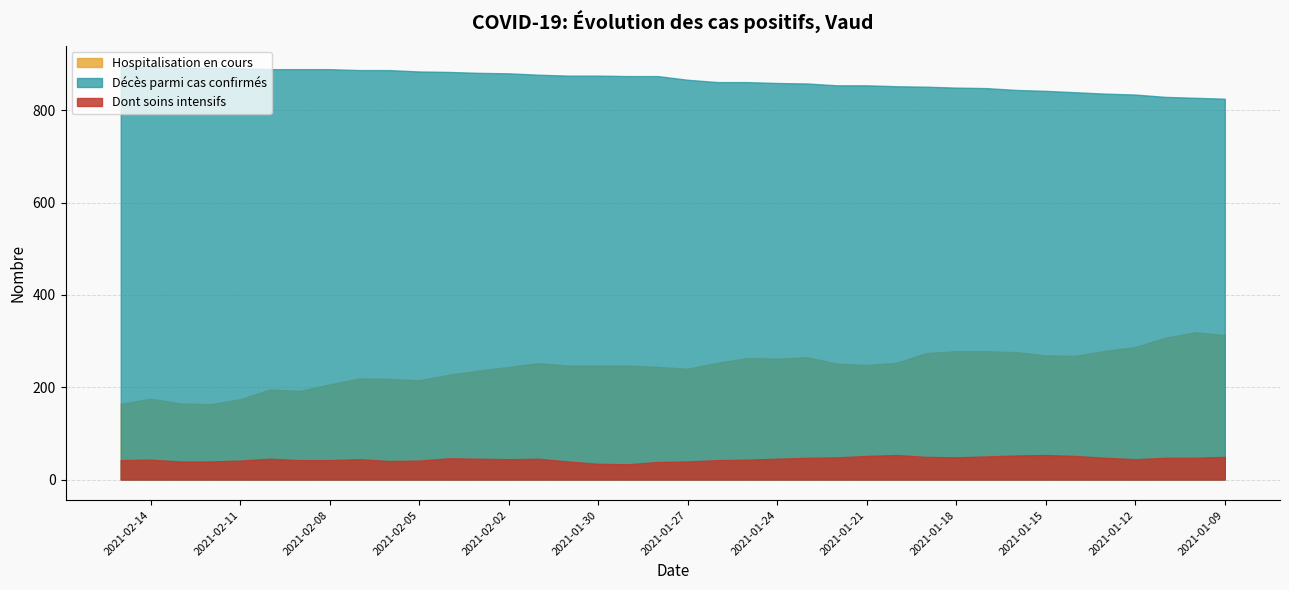

The Hospitalisation en cours series shows 319 at 2021-01-10. True or false?

True